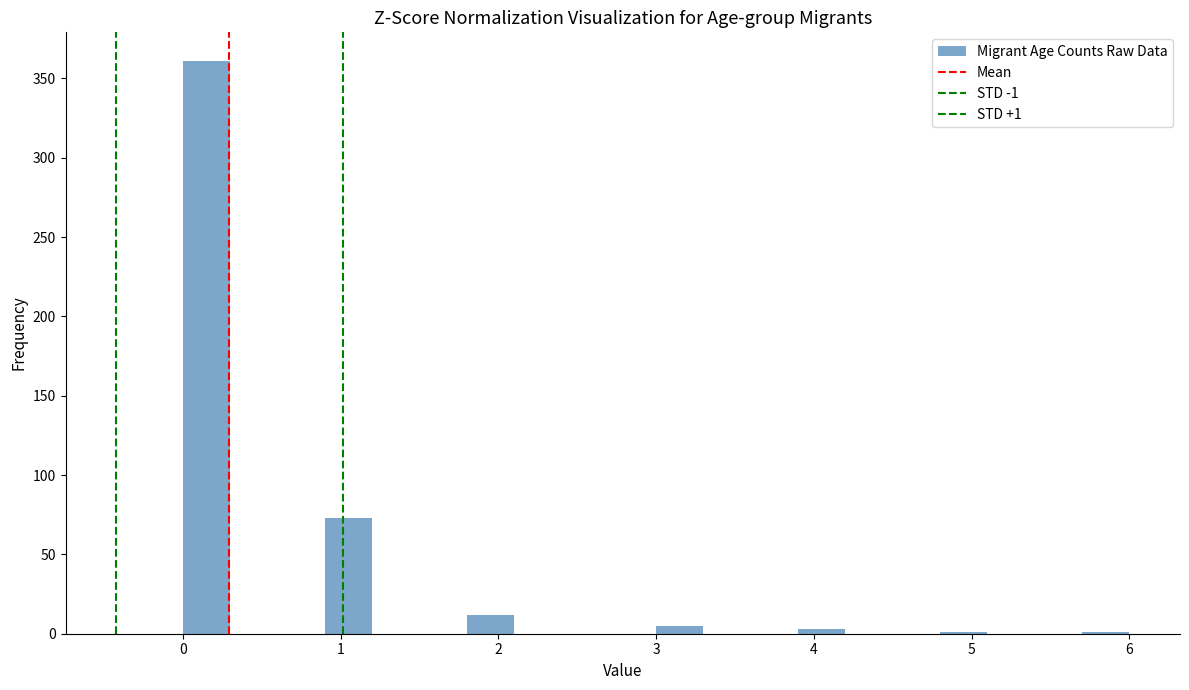

Read against the x-axis, roughly where is the centre of the tallest bar?

0.2